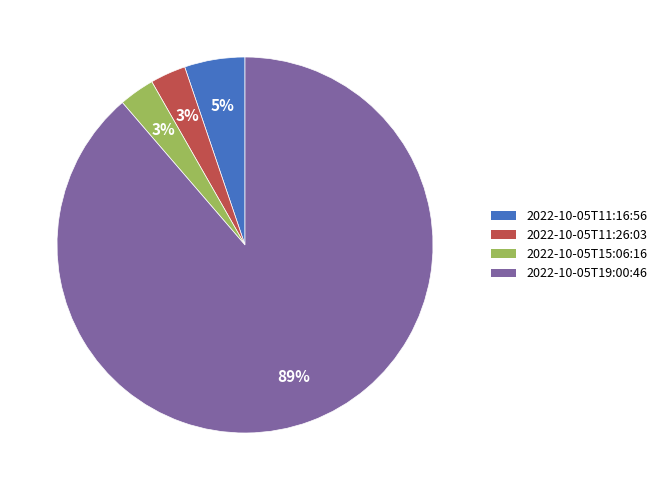

Is there a majority slice in this chart?

Yes